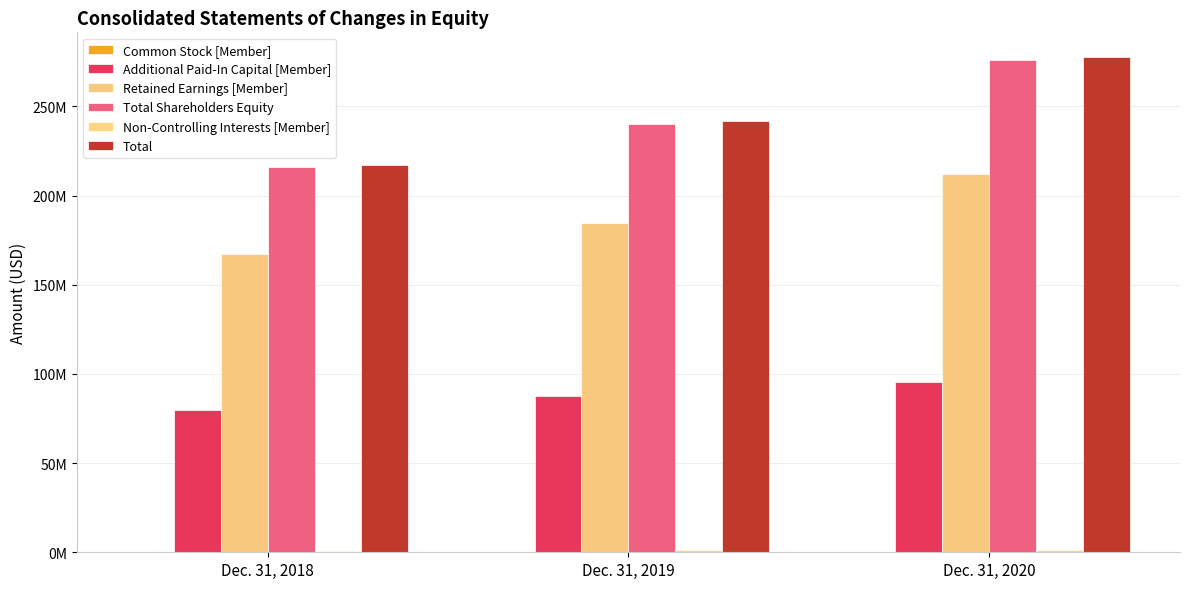

Reading right to left, list all the values displayed in this chart.

Common Stock [Member]: 151000	150000	149000
Additional Paid-In Capital [Member]: 95622000	87383000	80028000
Retained Earnings [Member]: 212015000	184352000	167396000
Total Shareholders Equity: 276160000	240257000	215945000
Non-Controlling Interests [Member]: 1470000	1444000	930000
Total: 277630000	241701000	216875000